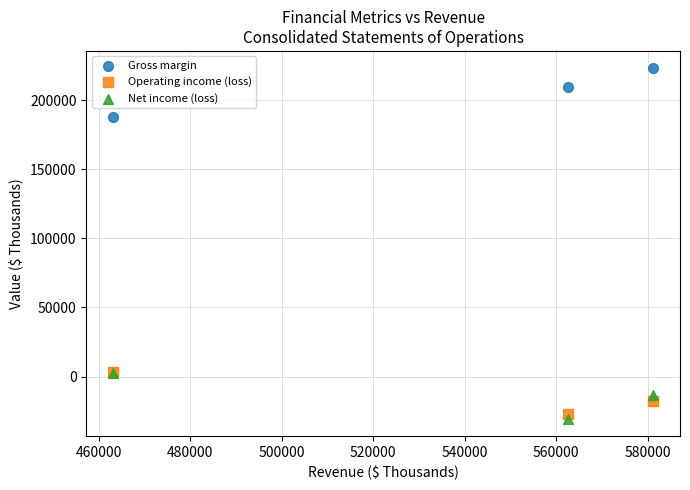

In the Gross margin series, what Y value is closest to 205277?

209429